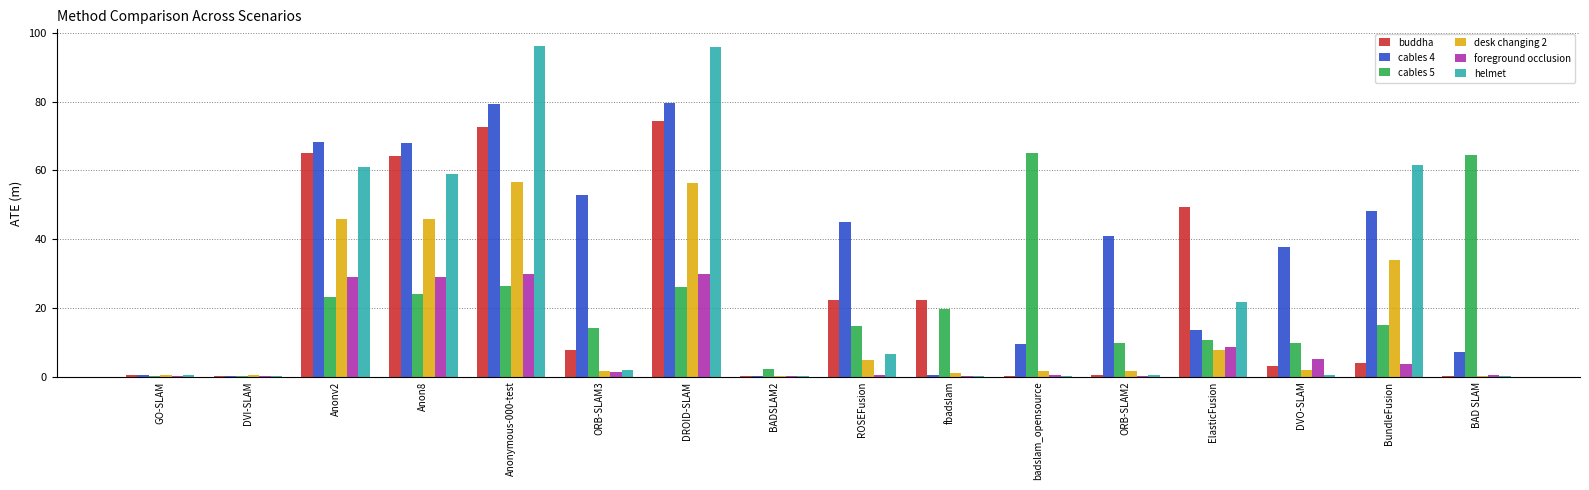

Is the value of cables 5 at BADSLAM2 greater than the value of desk changing 2 at Anonymous-000-test?

No